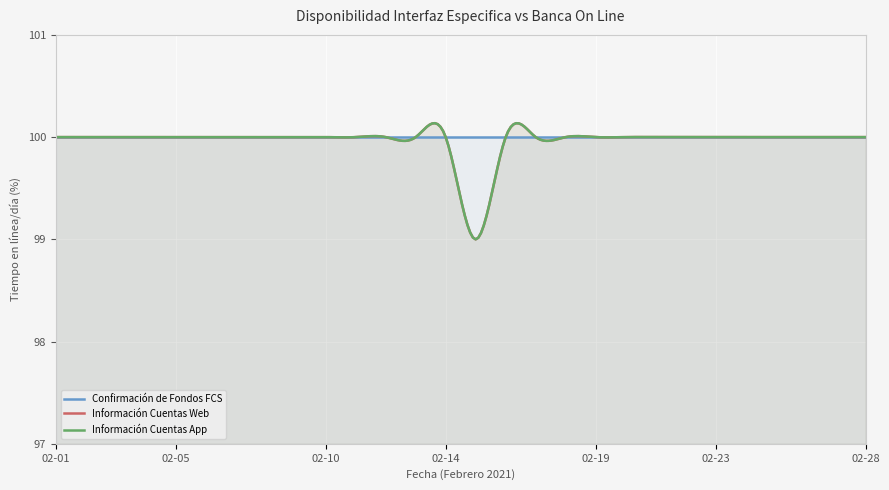

True or false: Información Cuentas App and Confirmación de Fondos FCS cross at least once.

False